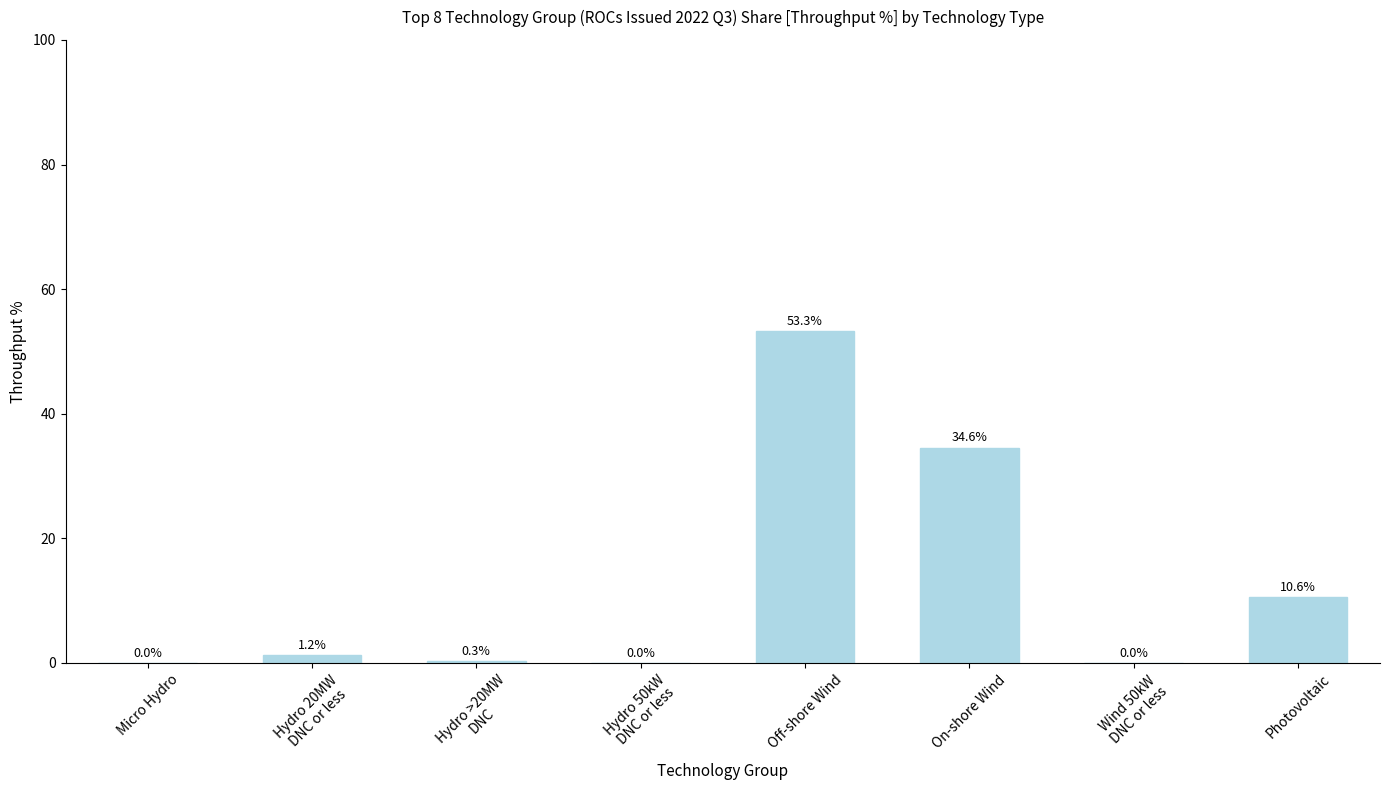

The chart shows a value of 10.6 at Photovoltaic. True or false?

True